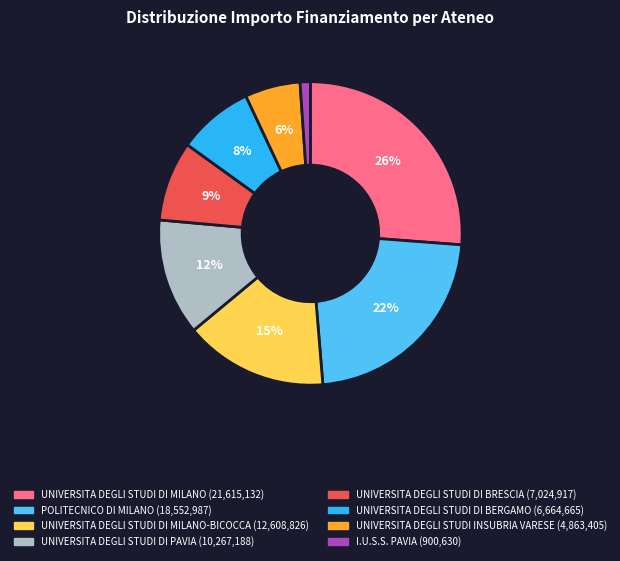

What is the largest slice in the pie chart?

UNIVERSITA DEGLI STUDI DI MILANO (21,615,132)